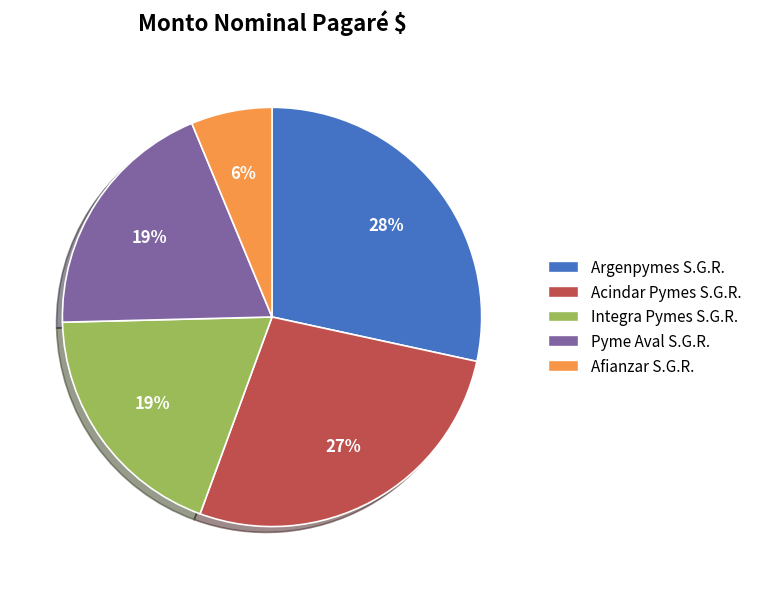

Which has a higher value, Pyme Aval S.G.R. or Afianzar S.G.R.?

Pyme Aval S.G.R.